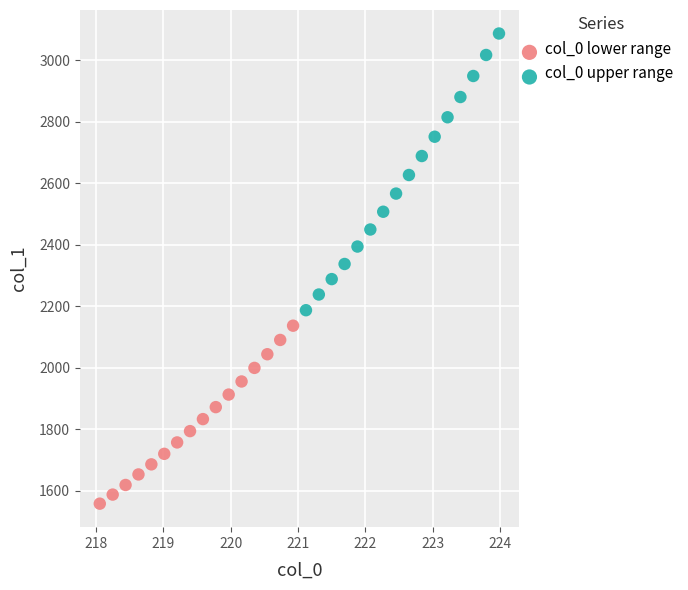

Which series has the largest Y range (max minus min)?

col_0 upper range